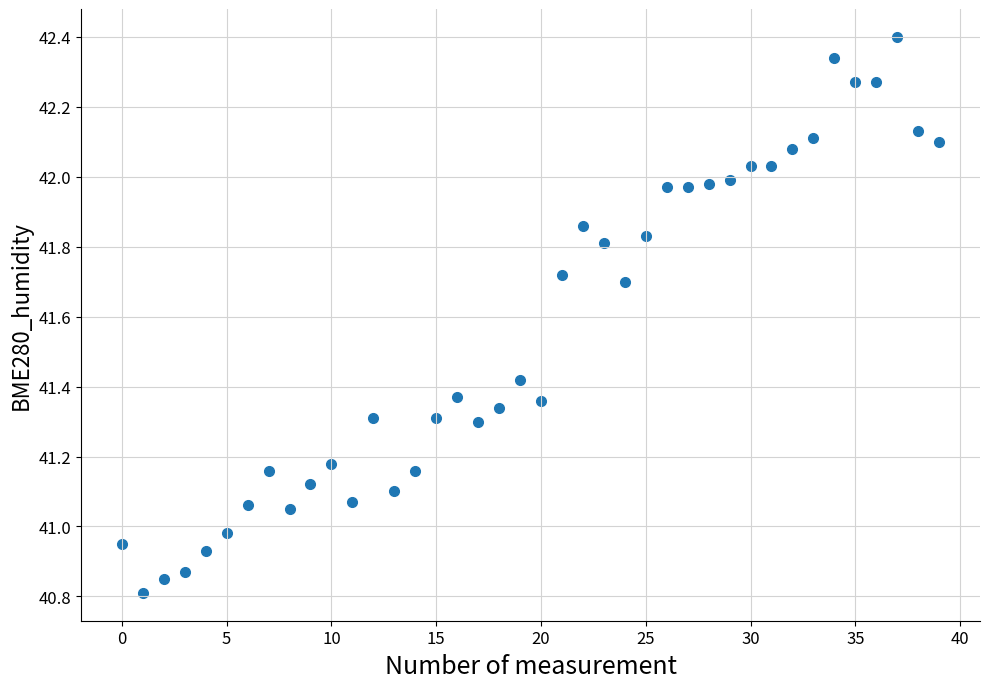

What is the range of Y values (max minus min)?

1.6